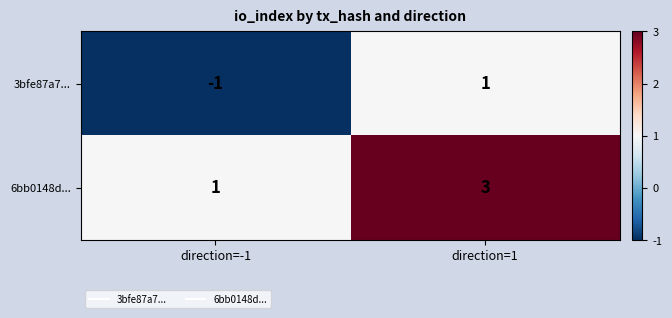

Read the 6bb0148d... value at direction=1.

3